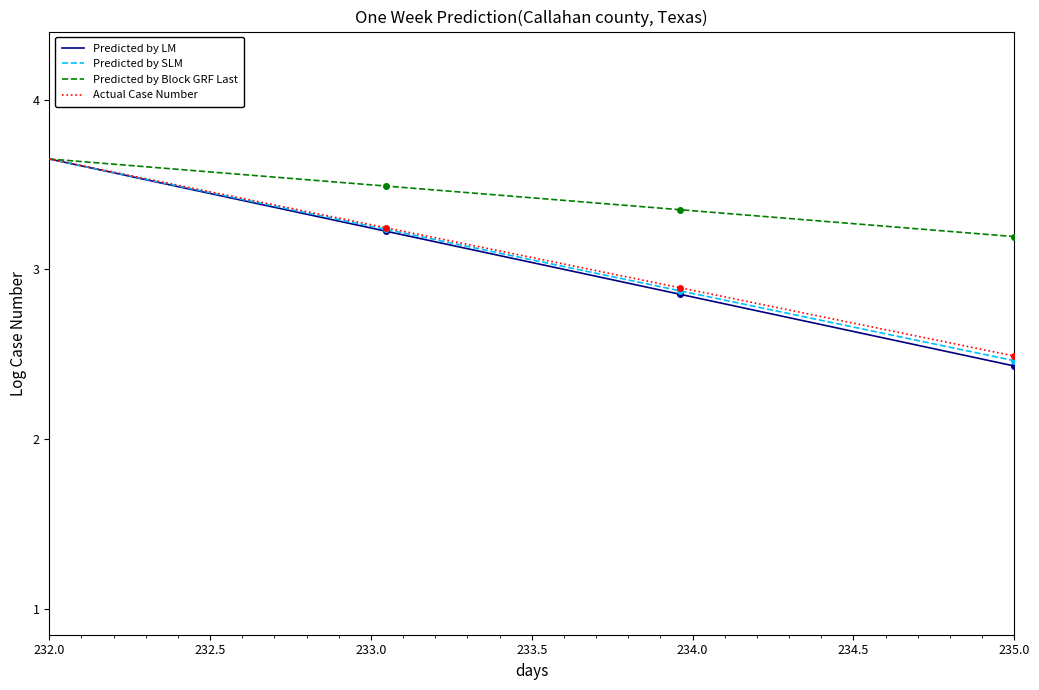

Which series has the largest range (max minus min)?

Predicted by LM